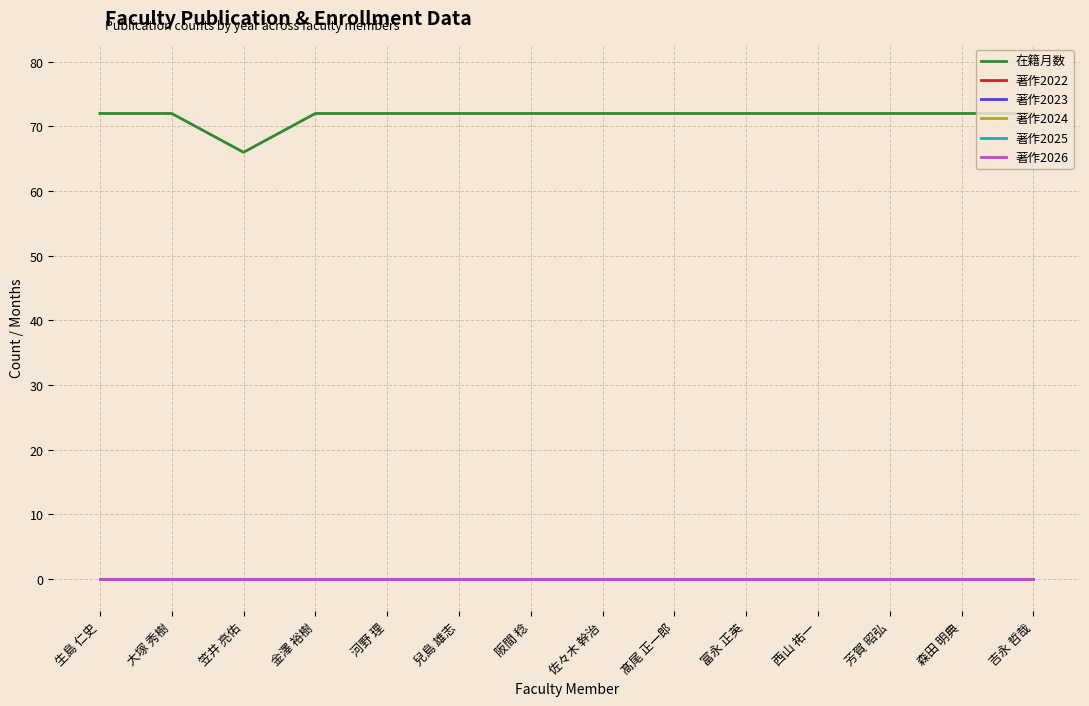

Is this an area chart (filled region under the line)?

No